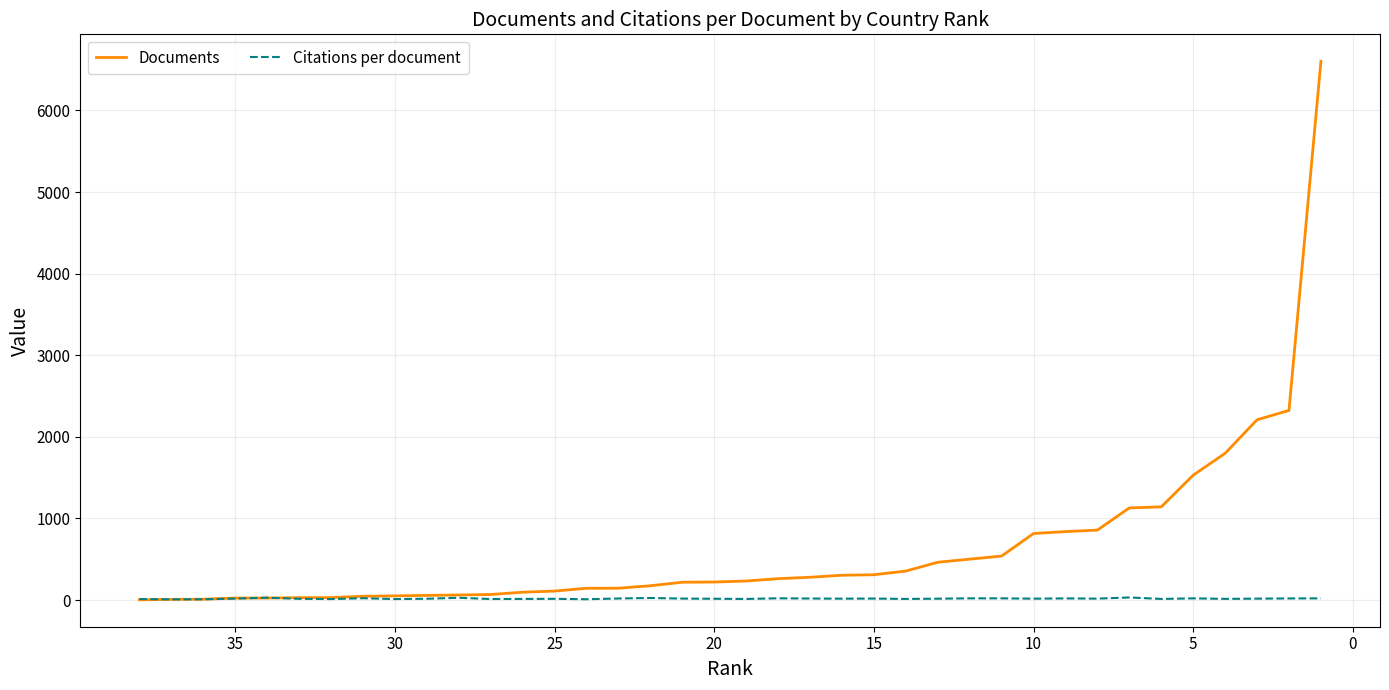

Is it true that Documents equals 1356.4 at 10?

False